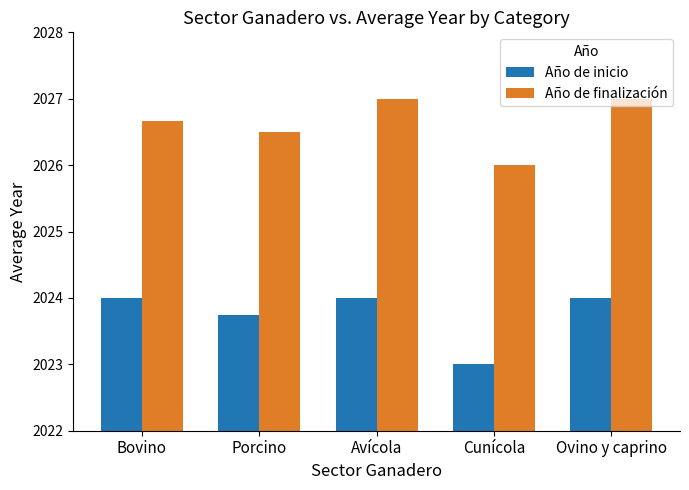

Rank the series by their average value, from lowest to highest.

Año de inicio, Año de finalización